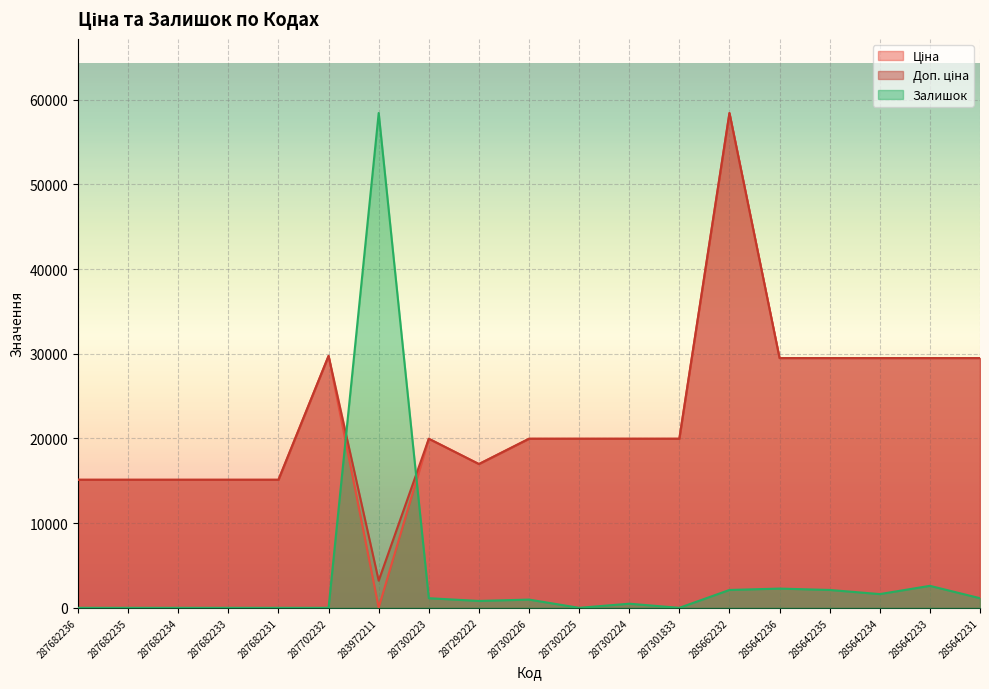

What is the value of the Ціна point at the 2nd from the left?

15120.0